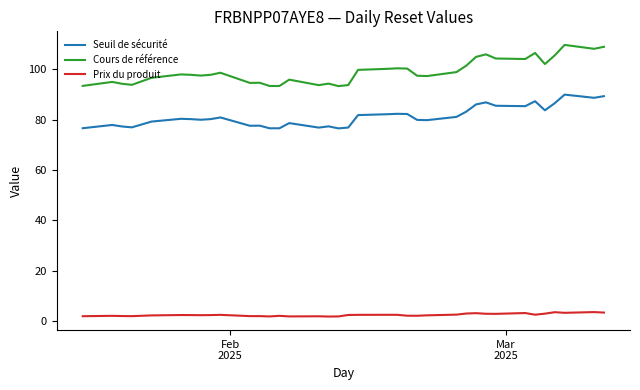

List the series in order of their overall mean, lowest first.

Prix du produit, Seuil de sécurité, Cours de référence